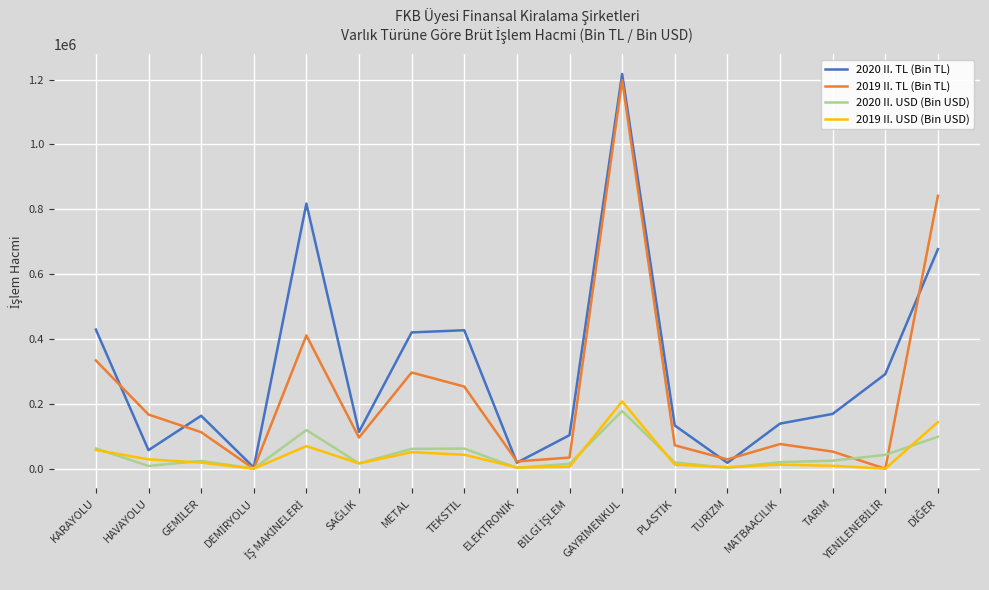

Which series has the largest total across all categories?

2020 II. TL (Bin TL)